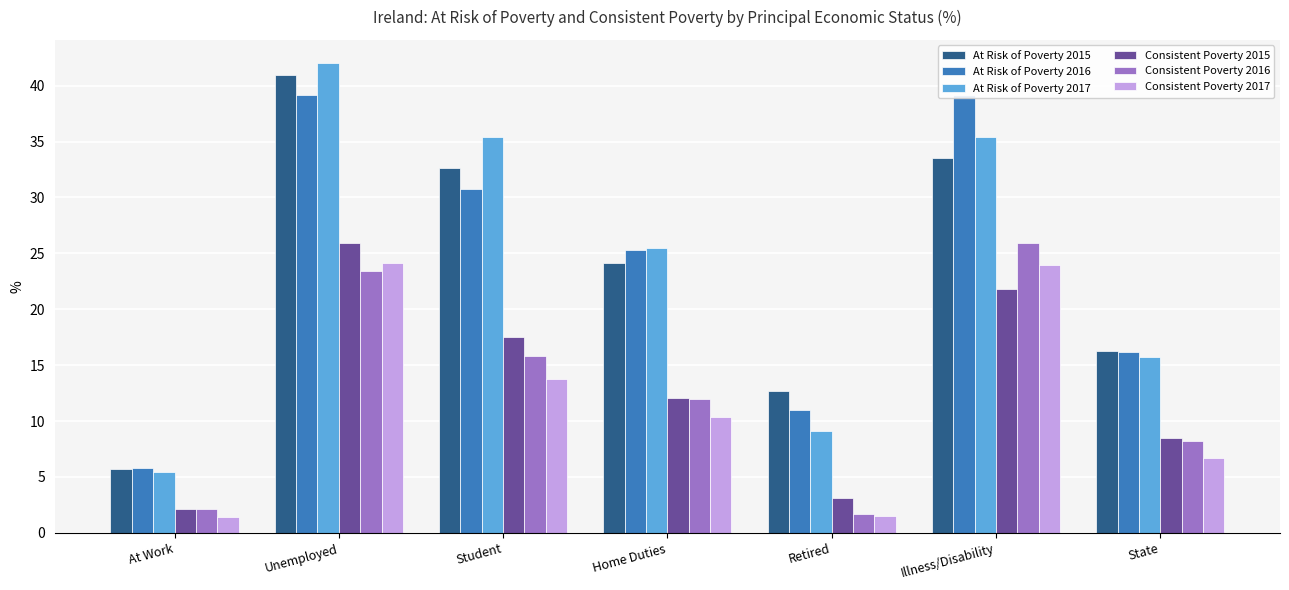

What is the lowest value of the At Risk of Poverty 2016 series?

5.8